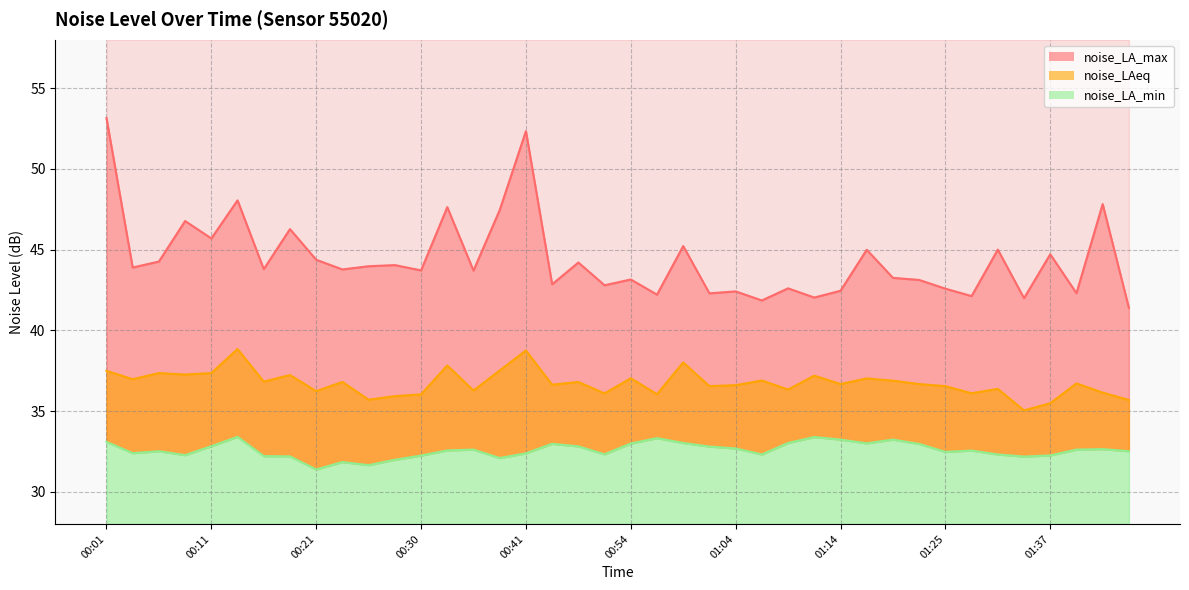

What is the label of the 28th point from the left?

01:11